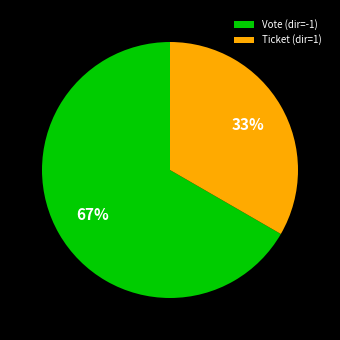

Does Vote account for over 50% of the chart?

Yes